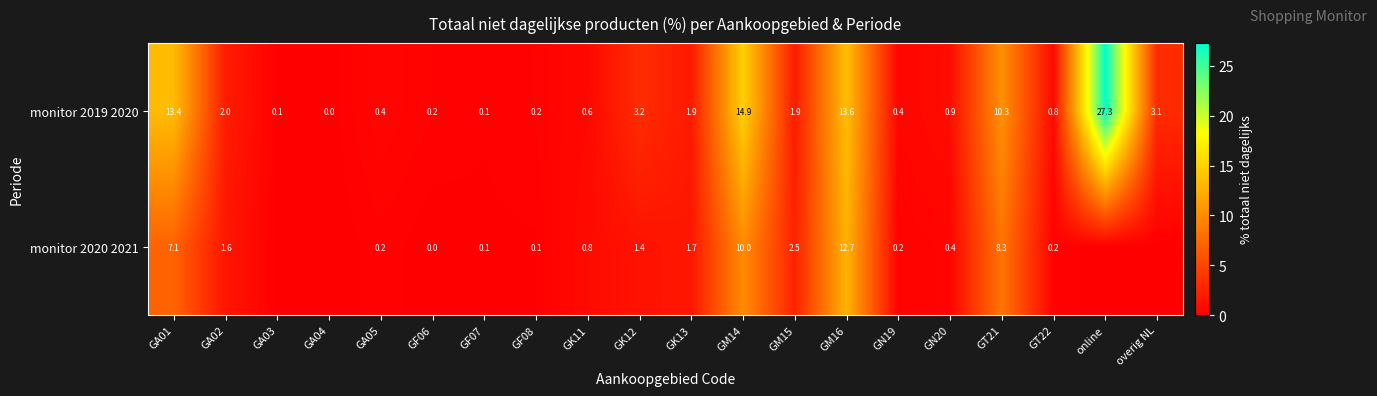

The monitor 2020 2021 series shows 2.1 at GA01. True or false?

False